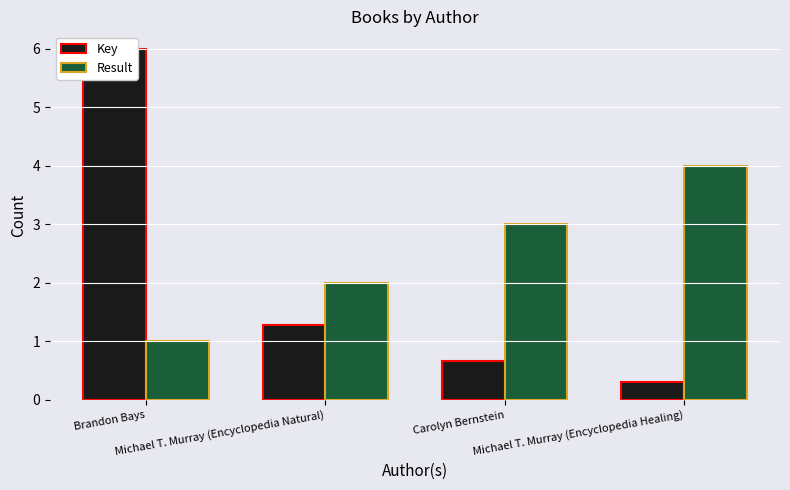

Where is Result nearest to the value 2?

Michael T. Murray (Encyclopedia Natural)